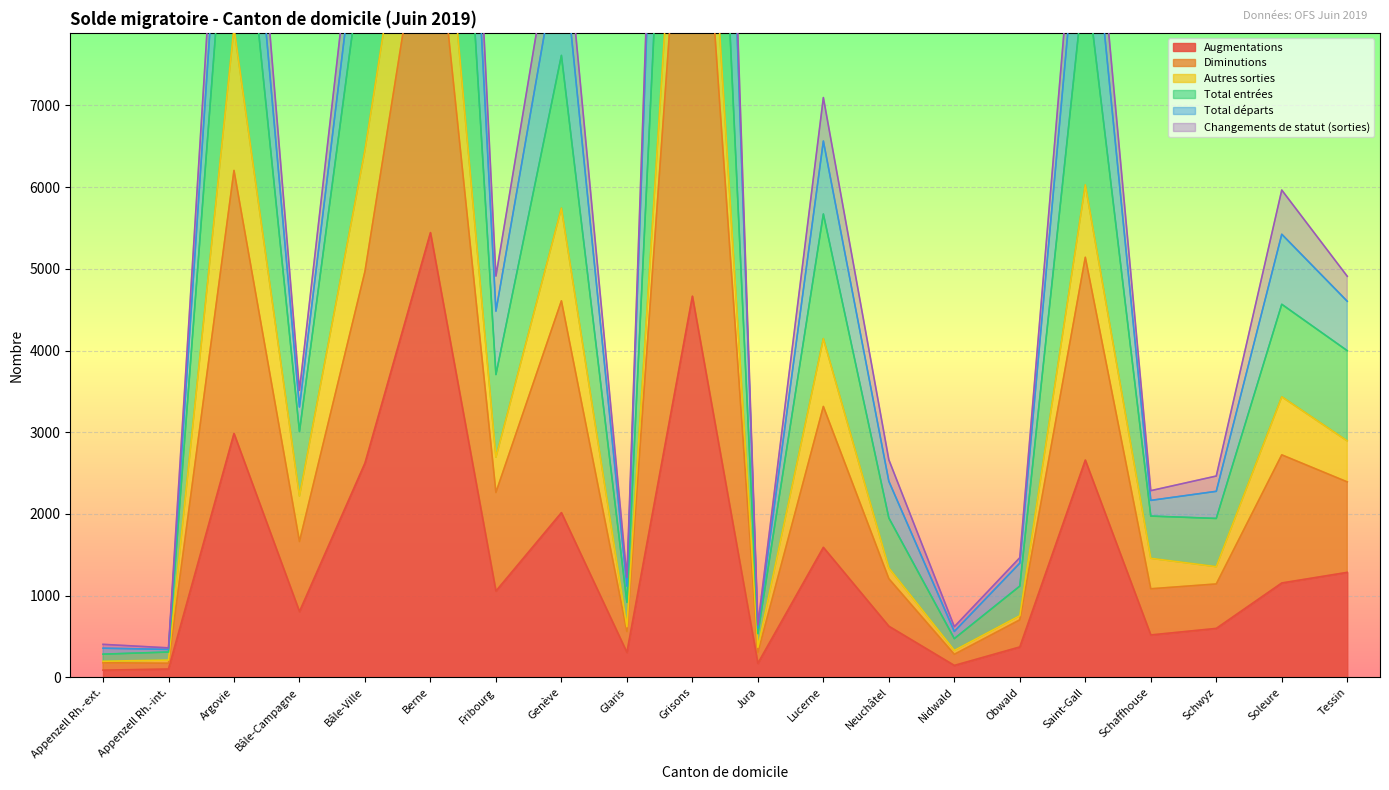

At which category is the sum across all series the highest?

Grisons